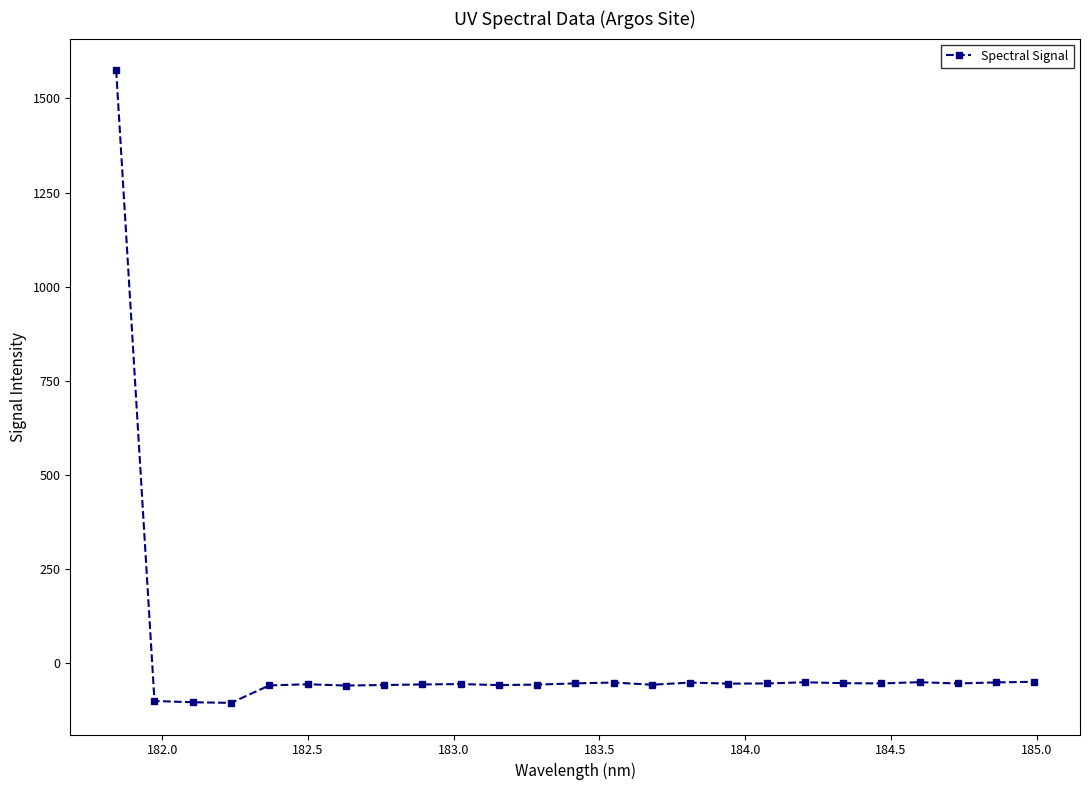

What is the value of the 6th point from the left?

-56.8